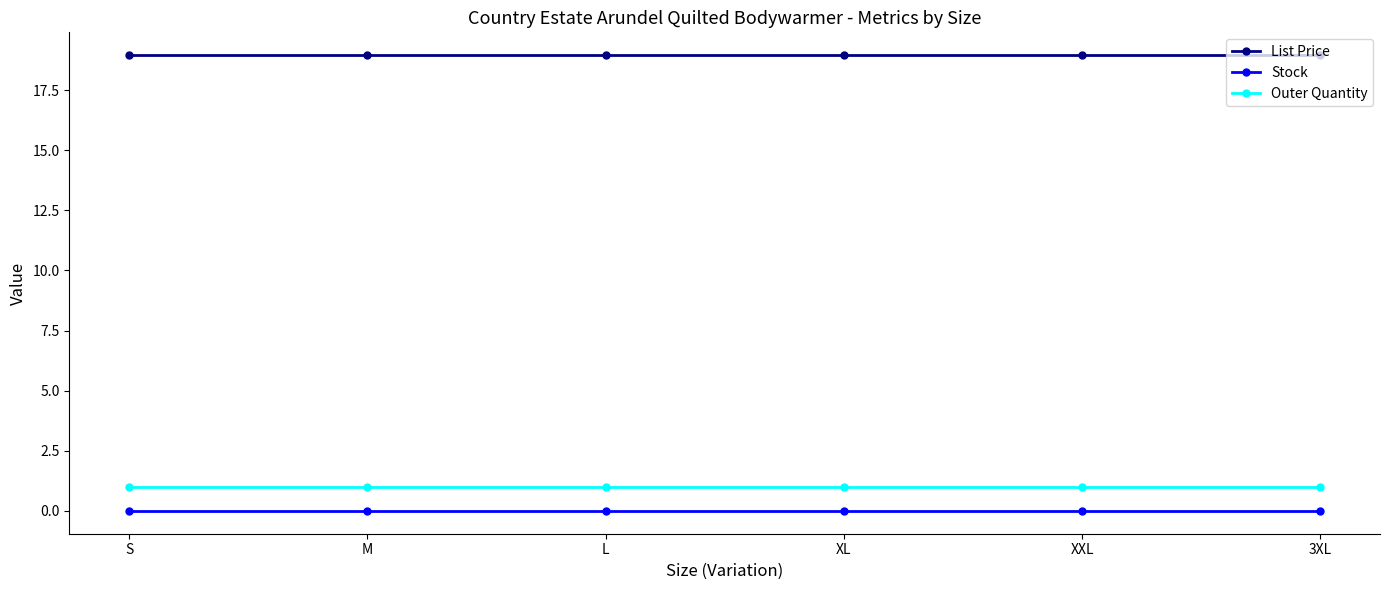

At L, list the series in order from largest to smallest.

List Price, Outer Quantity, Stock